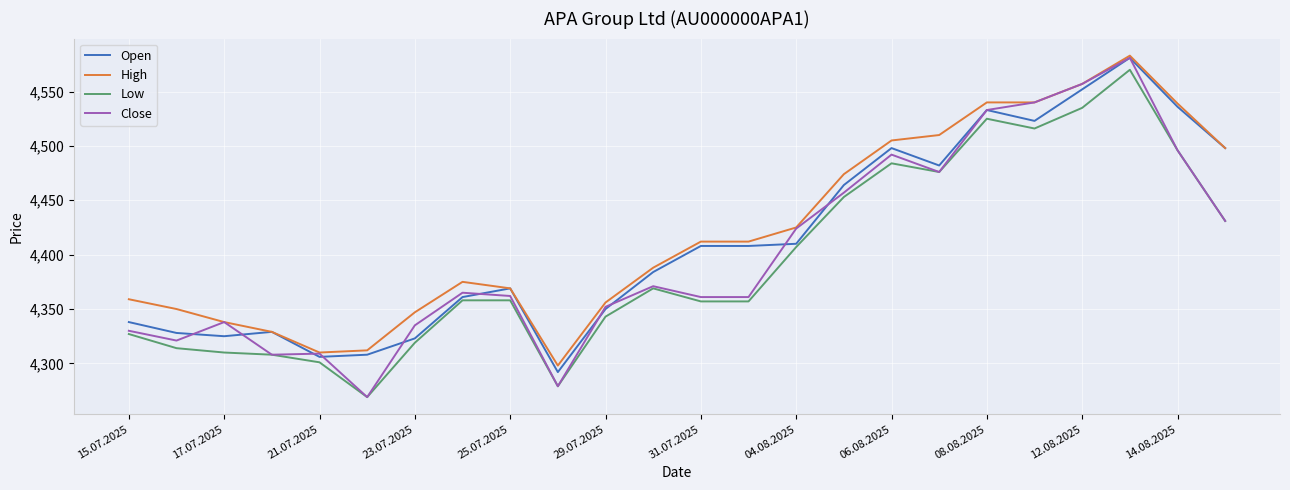

Which series has the largest range (max minus min)?

Close